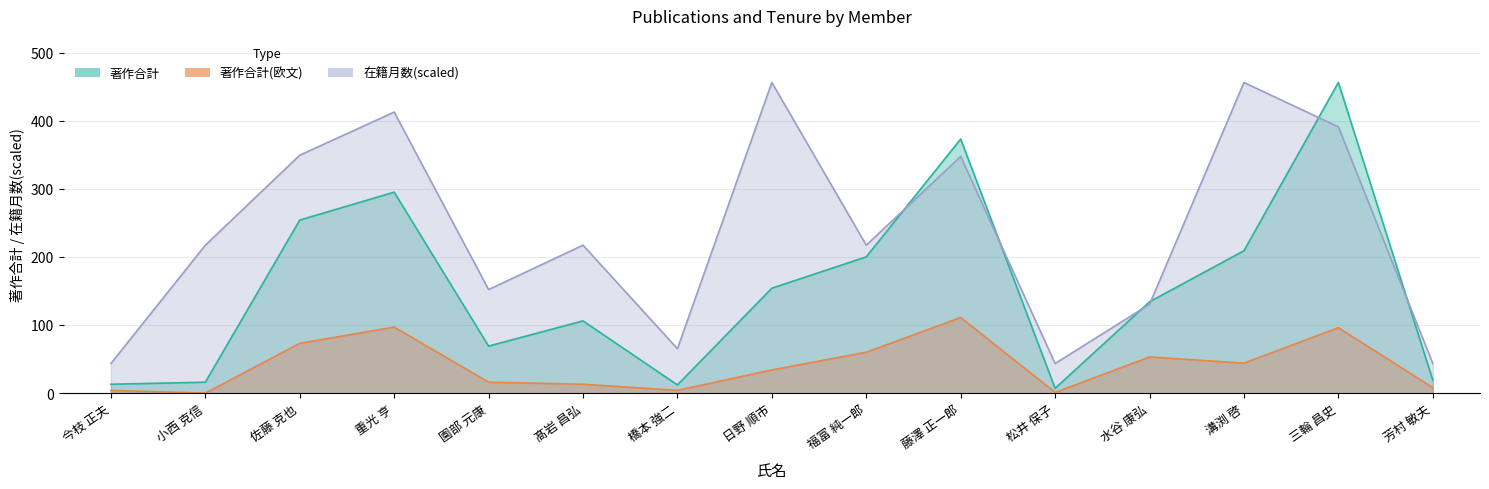

What is the difference between the highest and lowest values at 福富 純一郎?

157.1